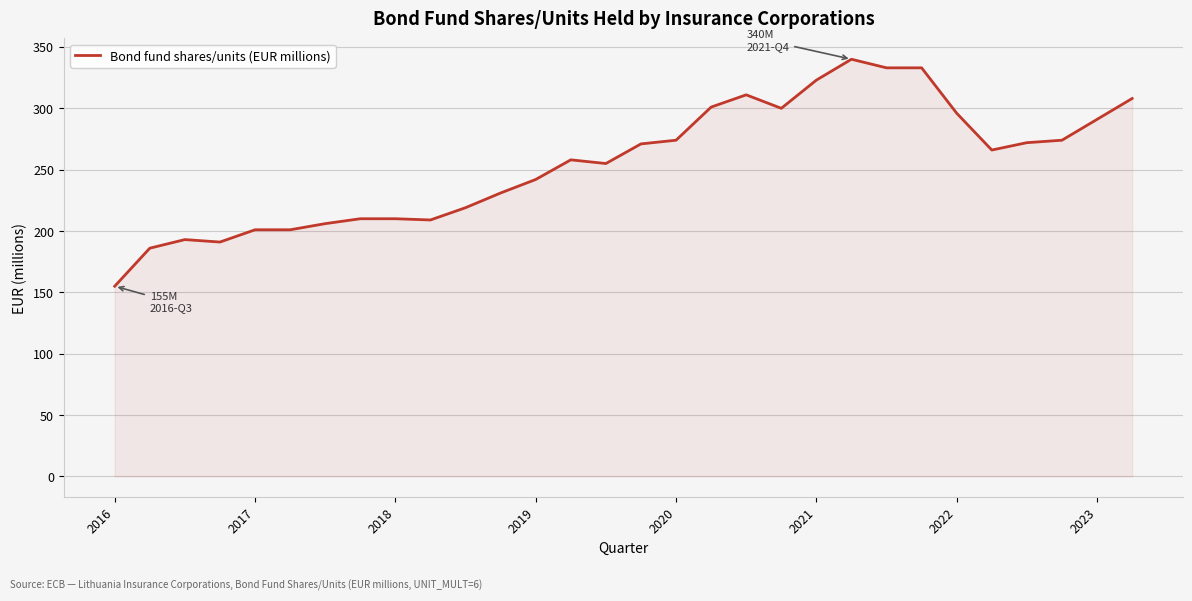

What is the smallest value displayed?

155